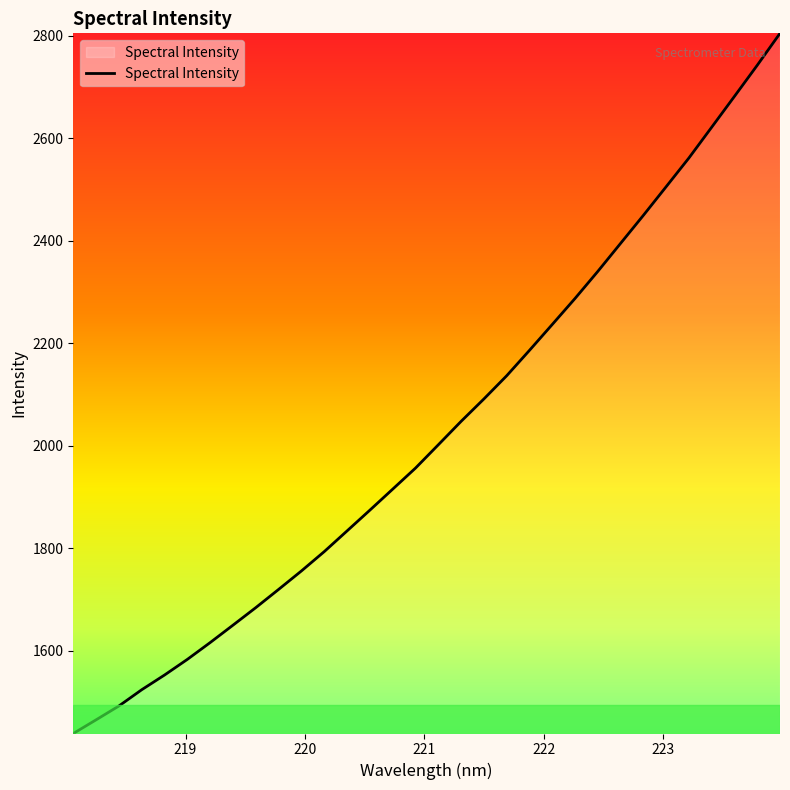

What is the maximum value shown in the chart?

2804.6